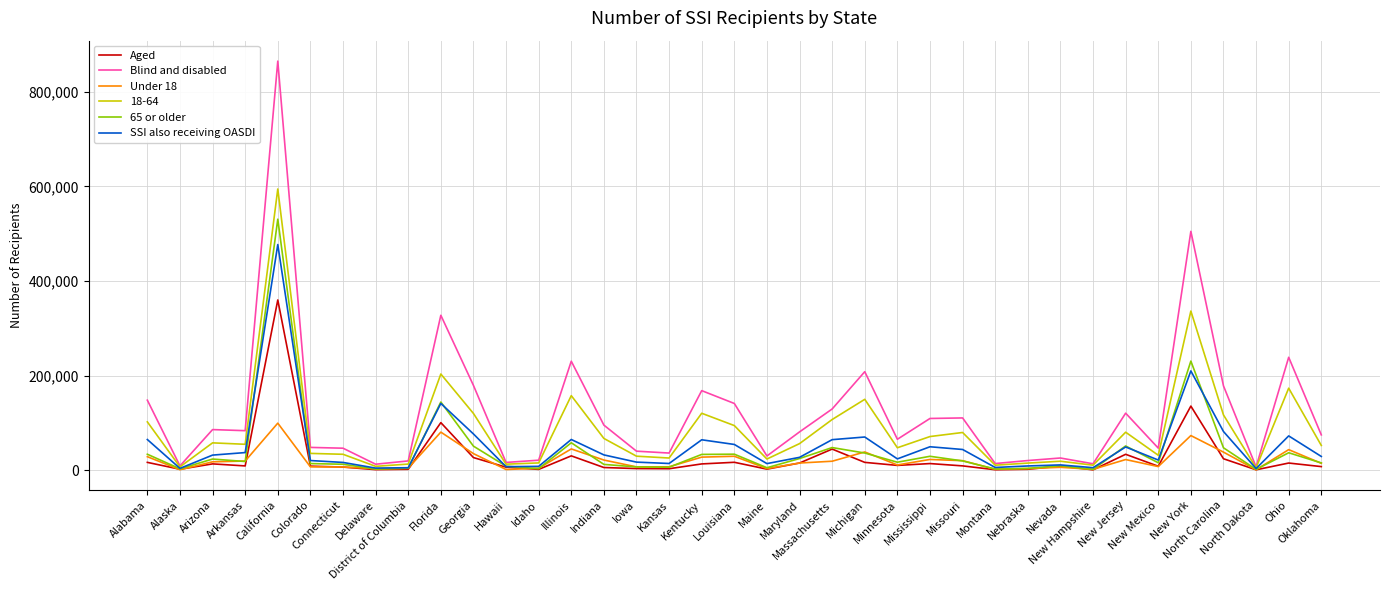

What is the sum of the SSI also receiving OASDI values at New Jersey and District of Columbia?

54591